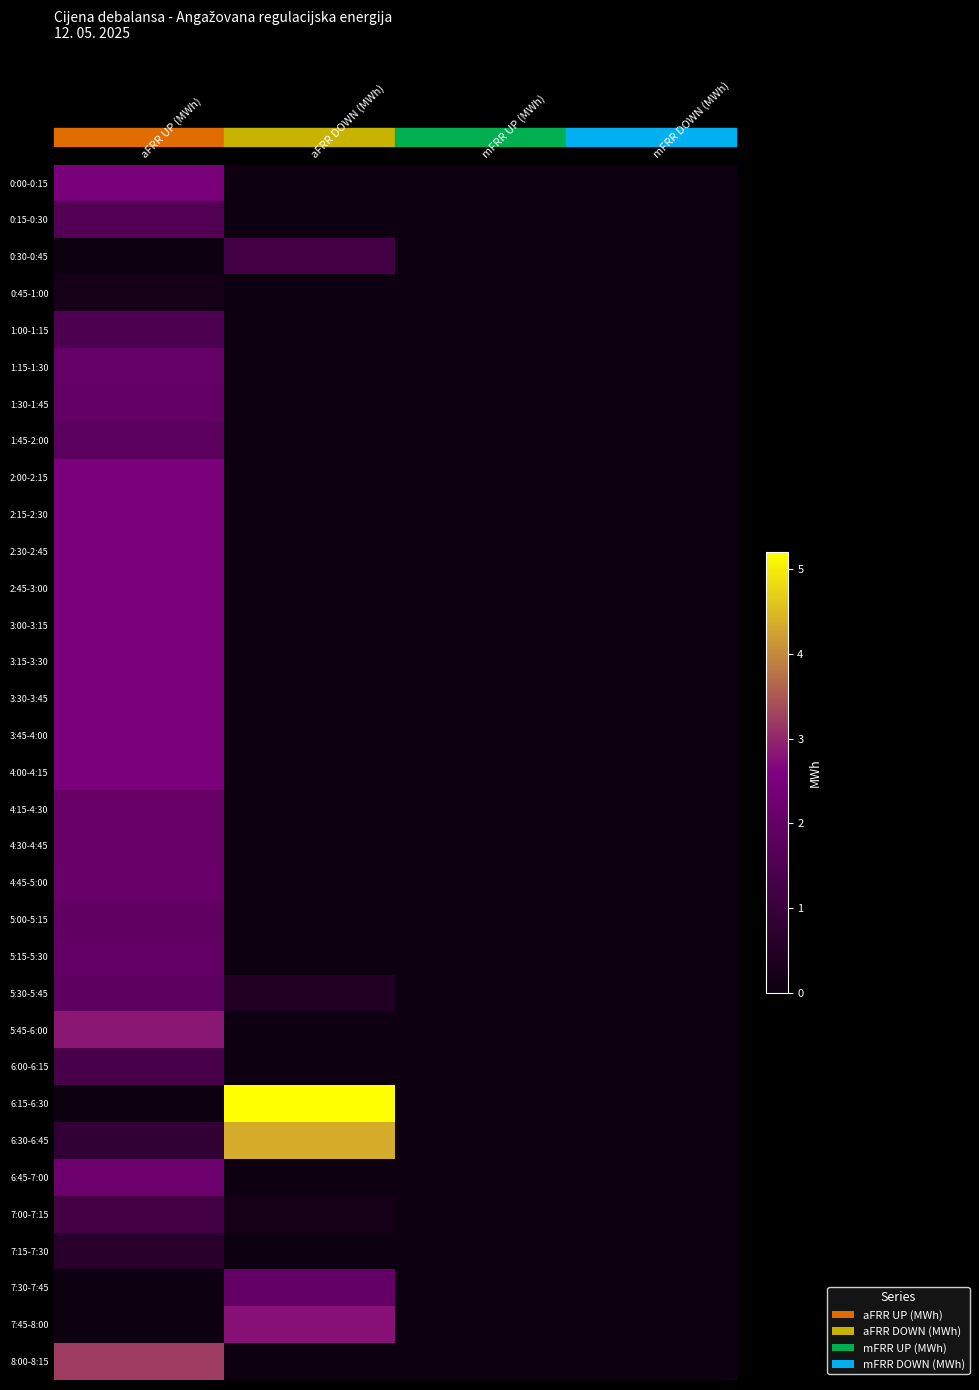

Count the number of categories in the chart.

4